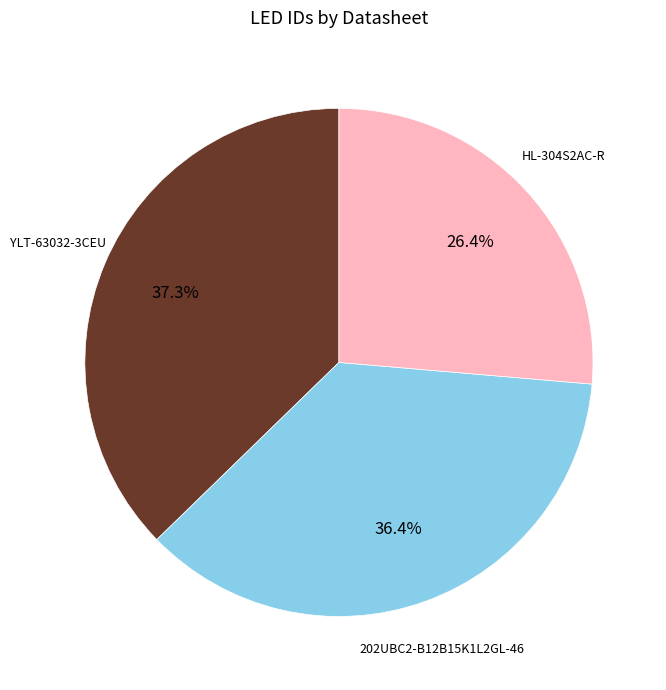

Is there a majority slice in this chart?

No